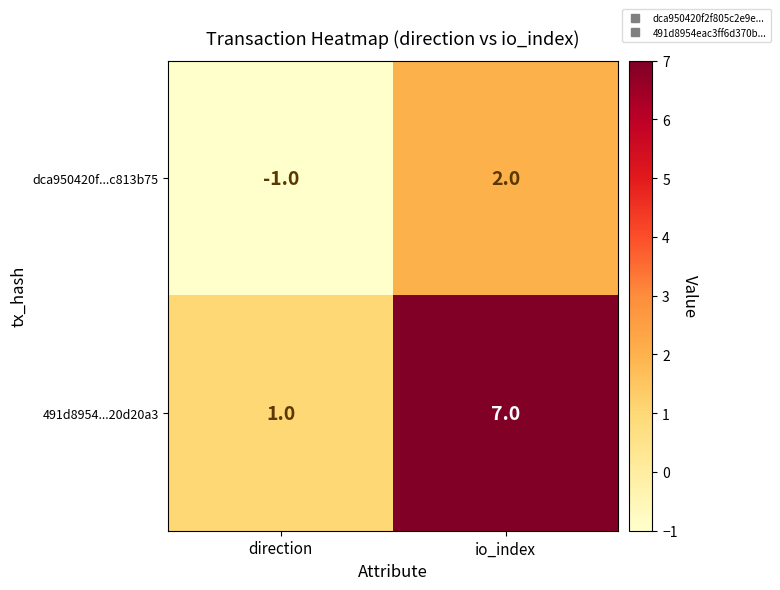

What is the spread (max minus min) of values at io_index?

5